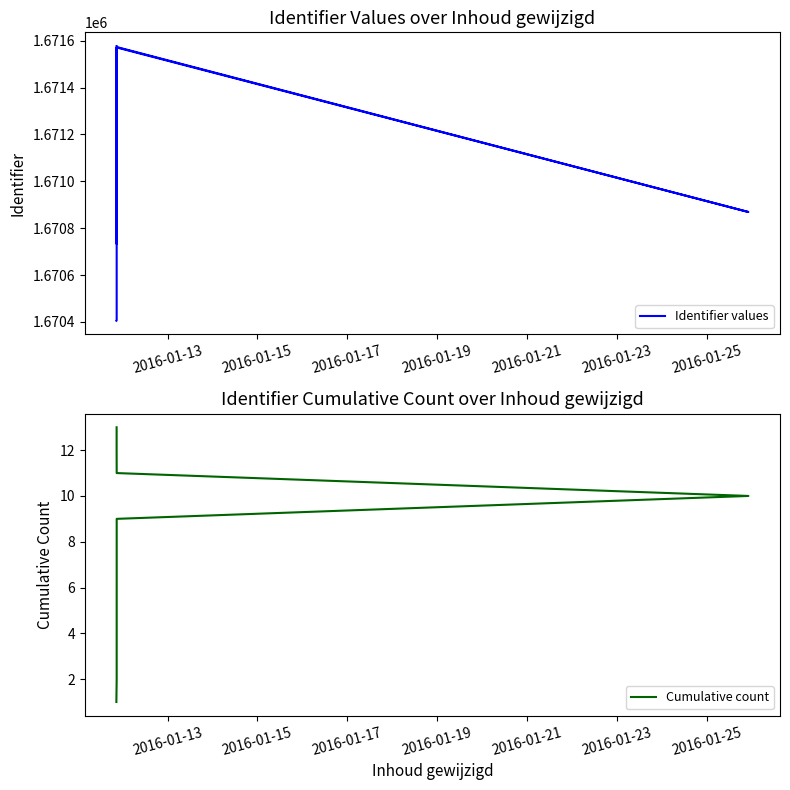

Reading left to right, transcribe all the data shown in this chart.

Identifier values: 1670405	1670406	1671547	1670732	1671556	1670809	1671560	1670828	1671571	1670869	1671573	1671010	1671577
Cumulative count: 1	2	3	4	5	6	7	8	9	10	11	12	13